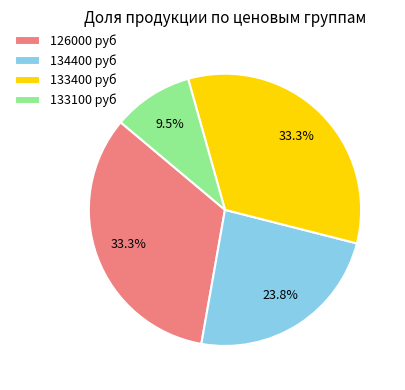

To the nearest percent, what is the difference between the largest and smallest slice percentages?

24%